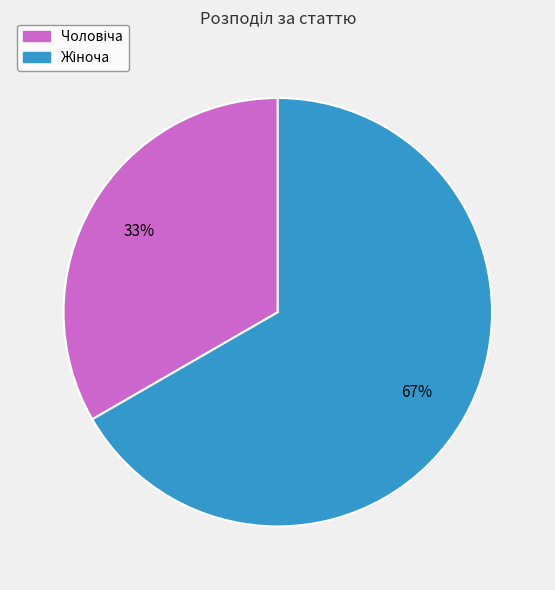

Is there any slice that represents more than half of the pie?

Yes